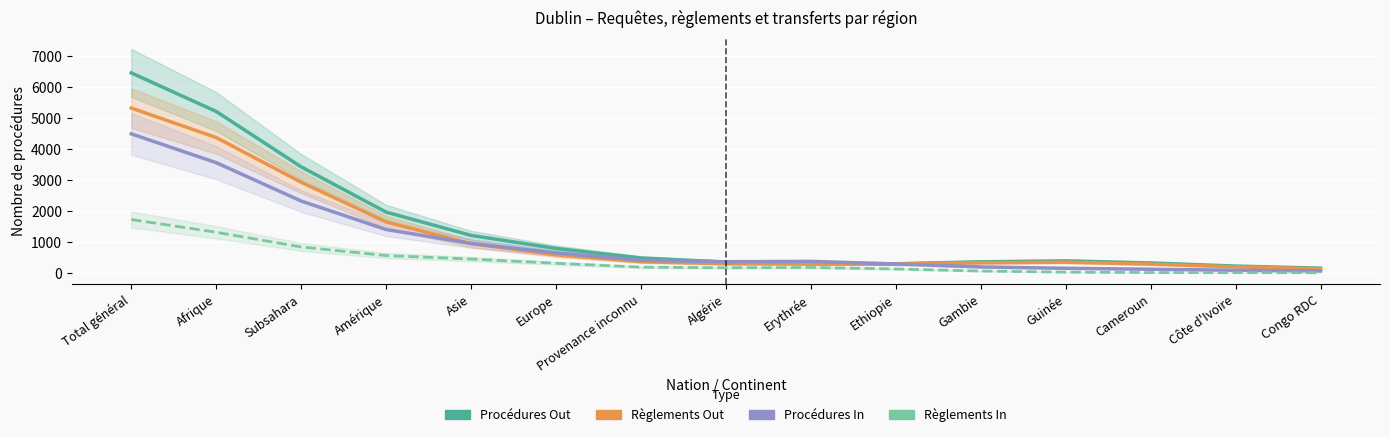

List the series in order of their overall mean, highest first.

Procédures Out, Règlements Out, Procédures In, Règlements In